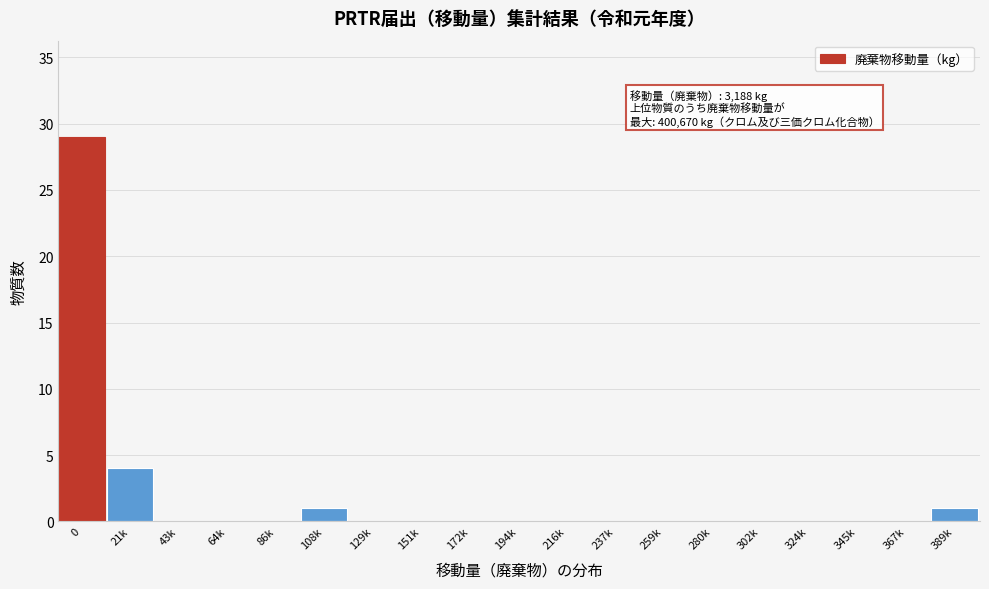

Reading left to right, extract all data points from this chart.

0=29	21k=4	43k=0	64k=0	86k=0	108k=1	129k=0	151k=0	172k=0	194k=0	216k=0	237k=0	259k=0	280k=0	302k=0	324k=0	345k=0	367k=0	389k=1